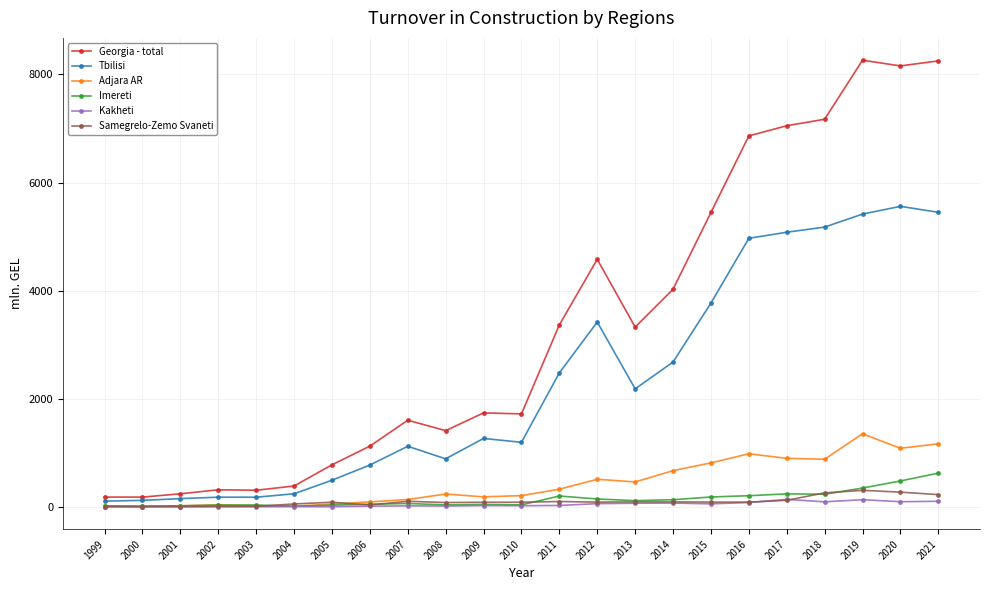

True or false: Adjara AR has a value of 1644.1 at 2020.

False